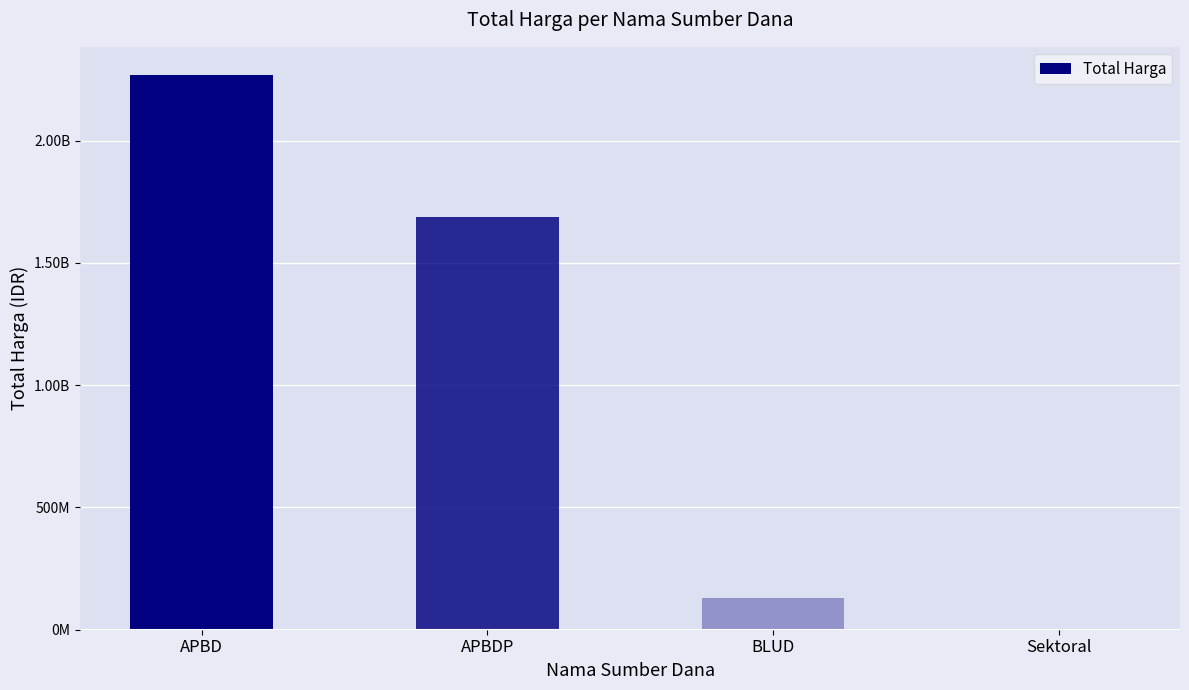

Are the bars horizontal?

No